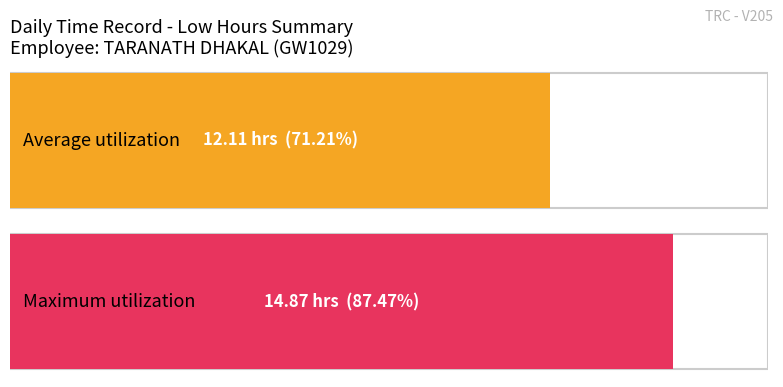

Is it true that the value at 26 is 3.2?

False